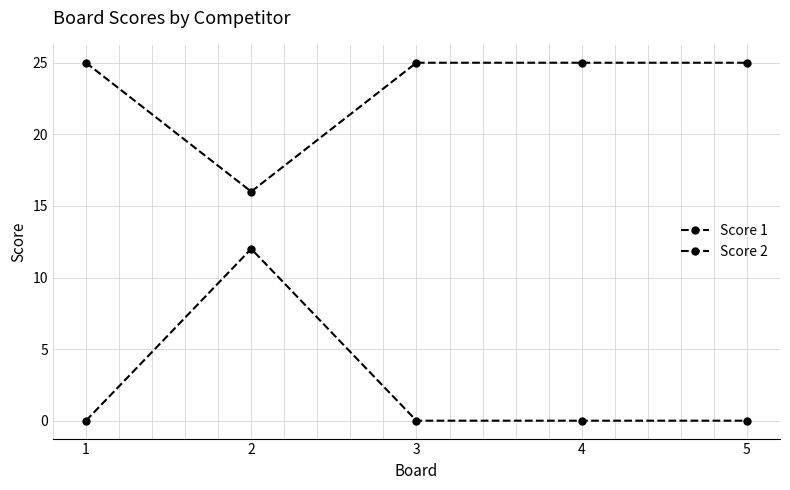

Reading right to left, extract all data points from this chart.

Score 1: 5=25	4=25	3=25	2=16	1=25
Score 2: 5=0	4=0	3=0	2=12	1=0